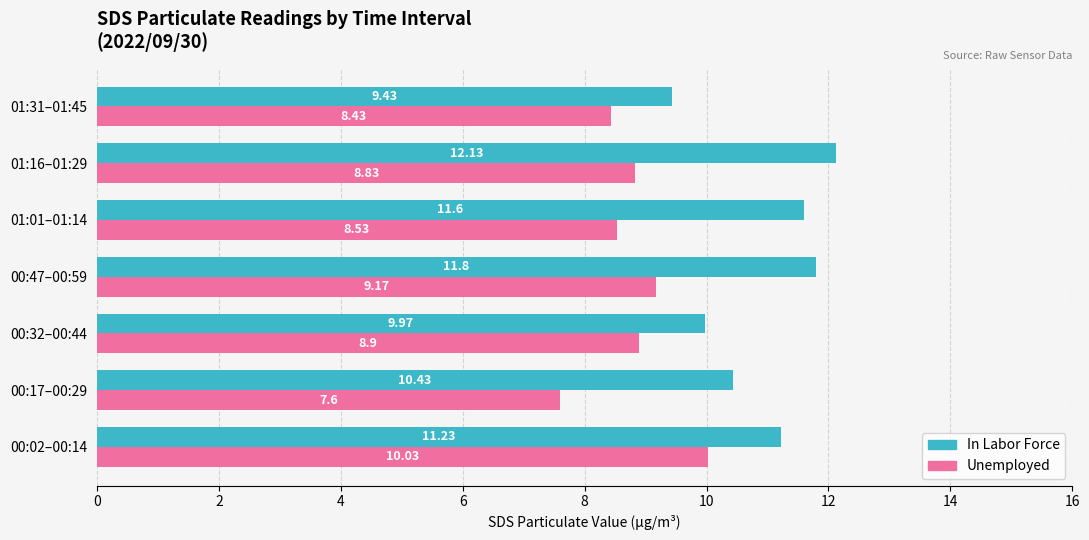

Which series has the largest total across all categories?

In Labor Force